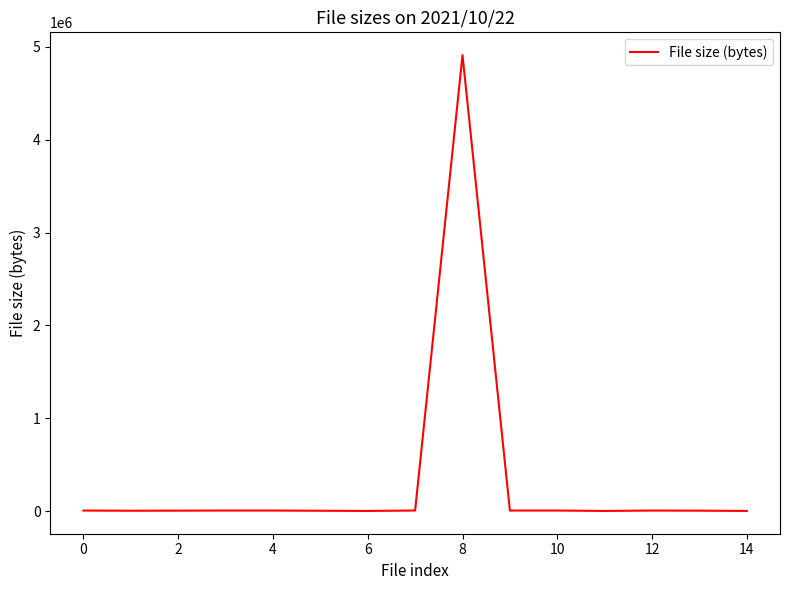

How many values are below 5567?

7